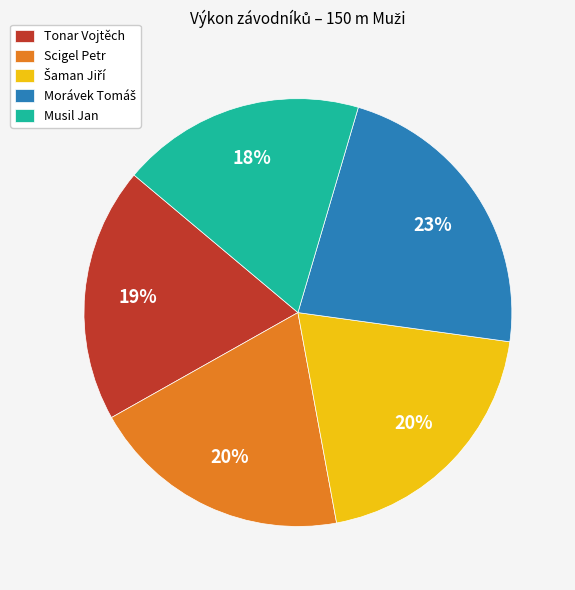

Is it true that Scigel Petr is 13% of the pie?

False